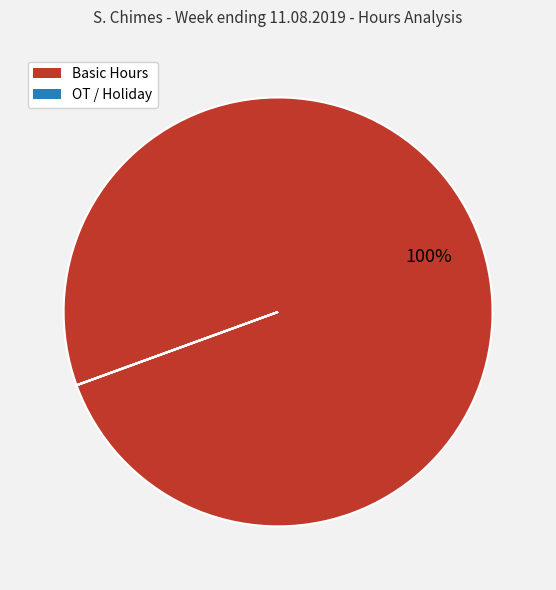

Is it true that Basic Hours is 100% of the pie?

True